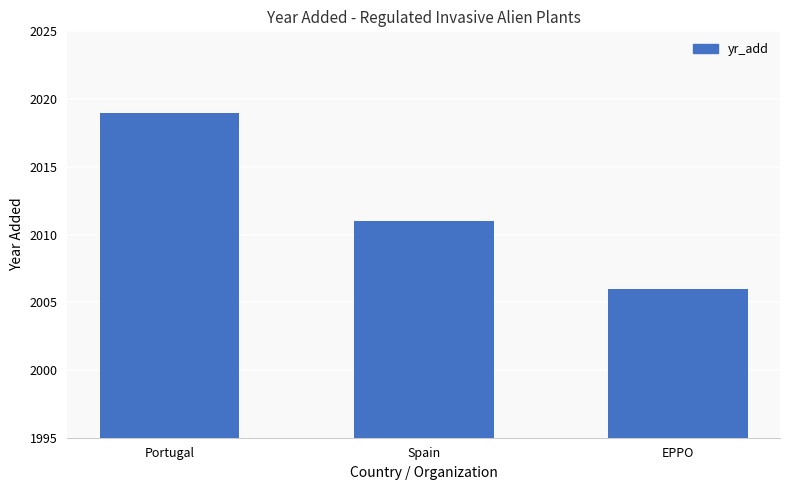

List the labels in order of value, smallest first.

EPPO, Spain, Portugal